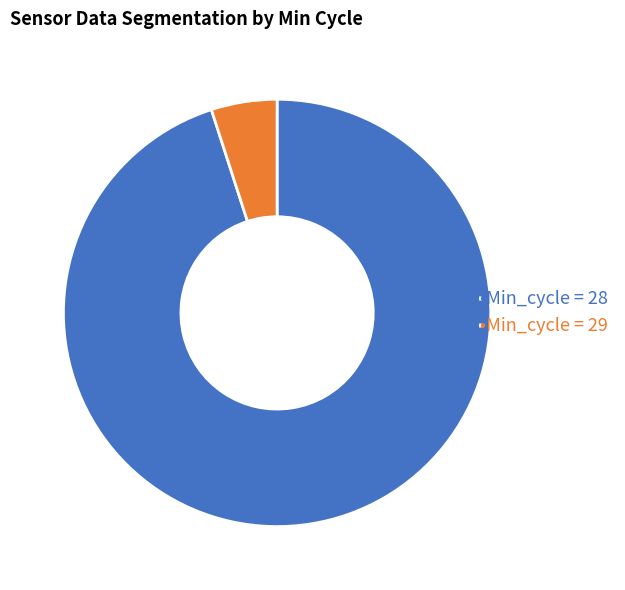

True or false: •Min_cycle = 28 accounts for 95% of the total.

True